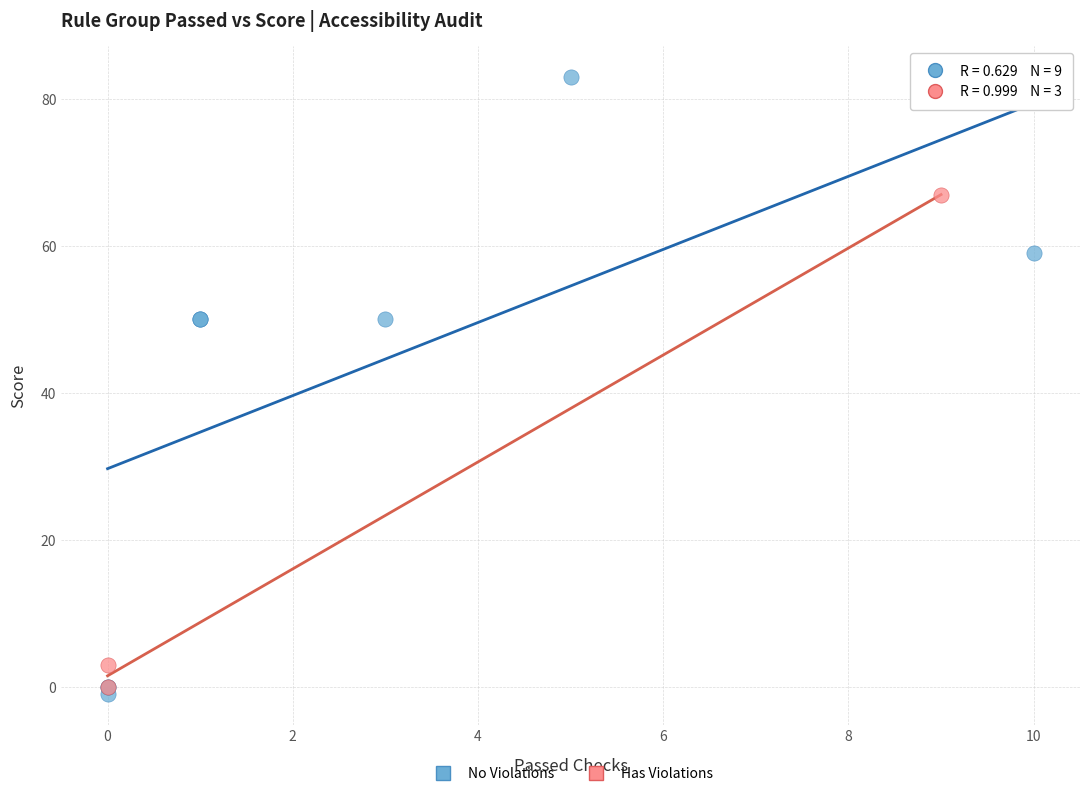

Which series reaches the maximum Y coordinate?

No Violations